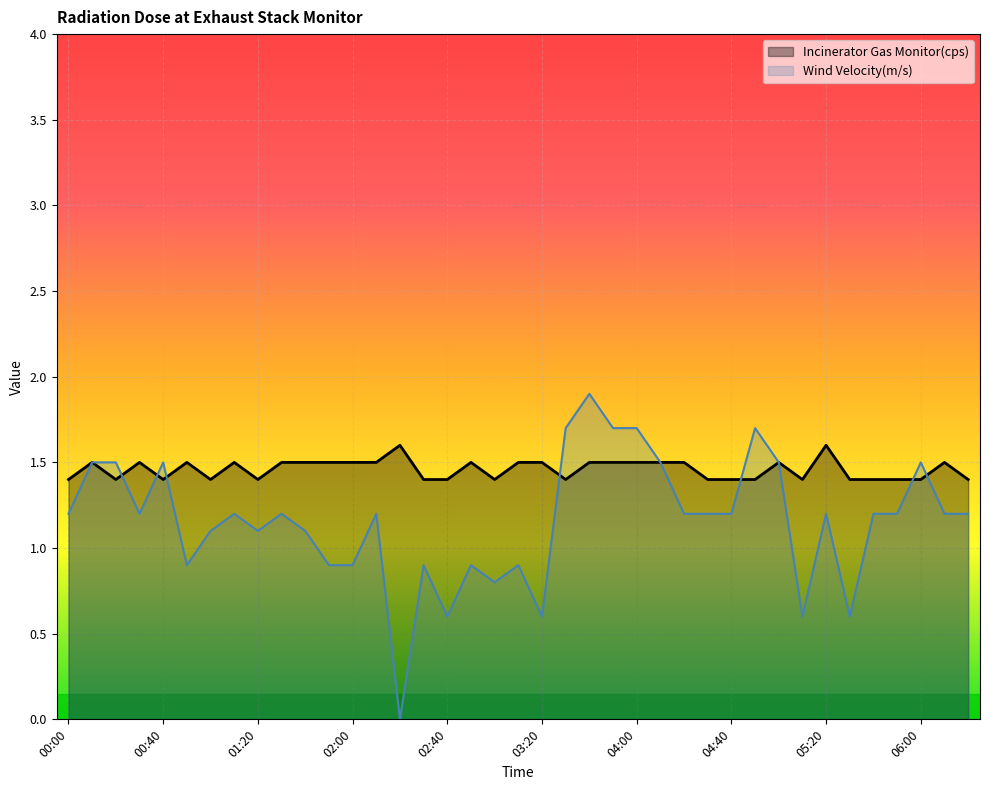

At which category does Incinerator Gas Monitor(cps) reach its first local peak?

00:10